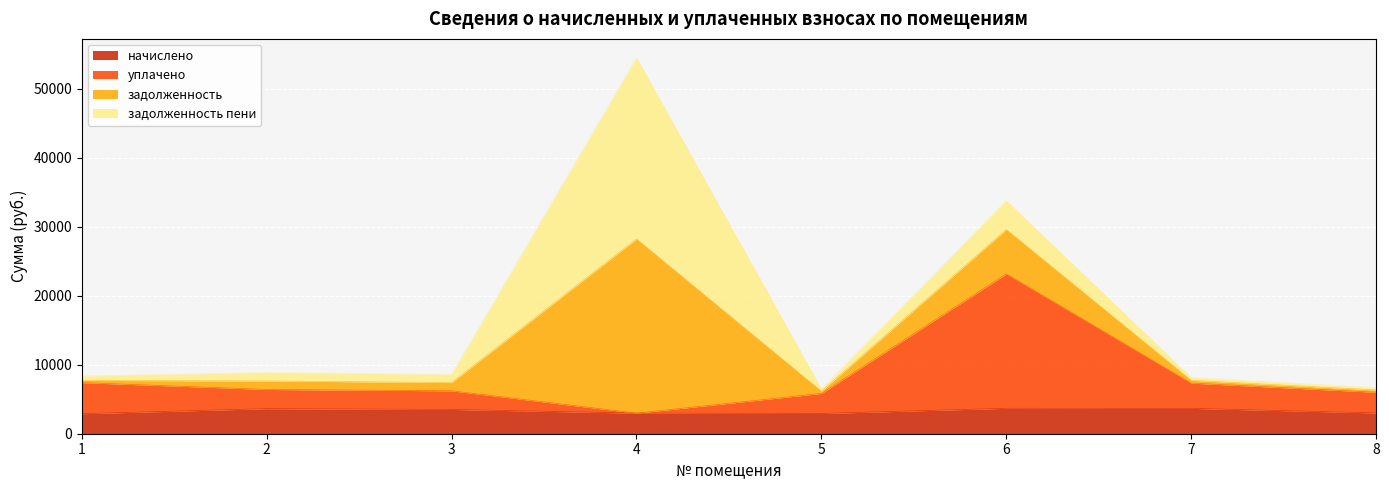

At which category is the sum across all series the highest?

4